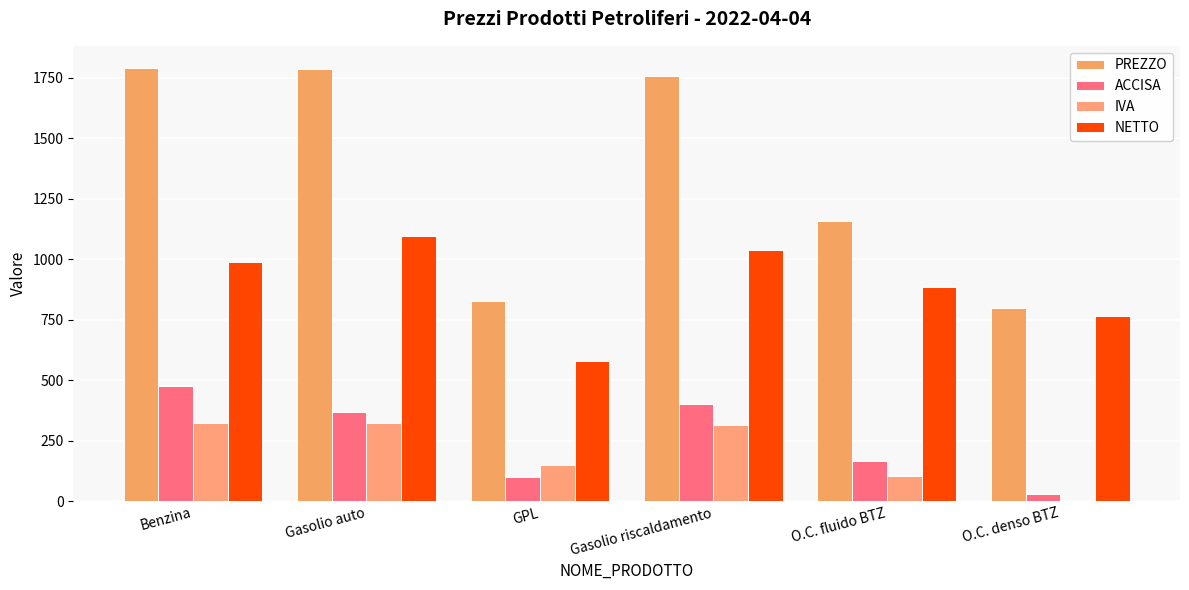

Which series has the largest total across all categories?

PREZZO